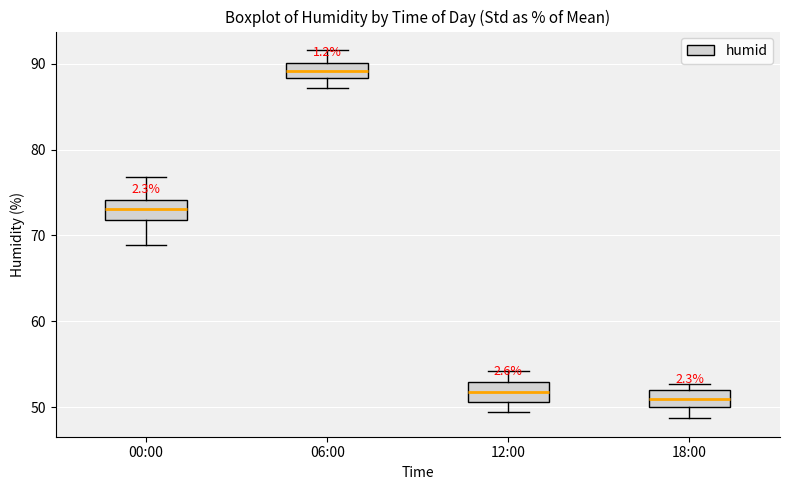

Reading left to right, transcribe this box plot: for each box, give where its median line is, the range the box spans, and where its two whiskers end, as read against the y-axis. The values are not printed on the chart, so give them approximately, as read against the axis.

00:00: median 73, box 72 to 74, whiskers 69 to 77
06:00: median 89, box 88 to 90, whiskers 87 to 92
12:00: median 52, box 51 to 53, whiskers 49 to 54
18:00: median 51, box 50 to 52, whiskers 49 to 53